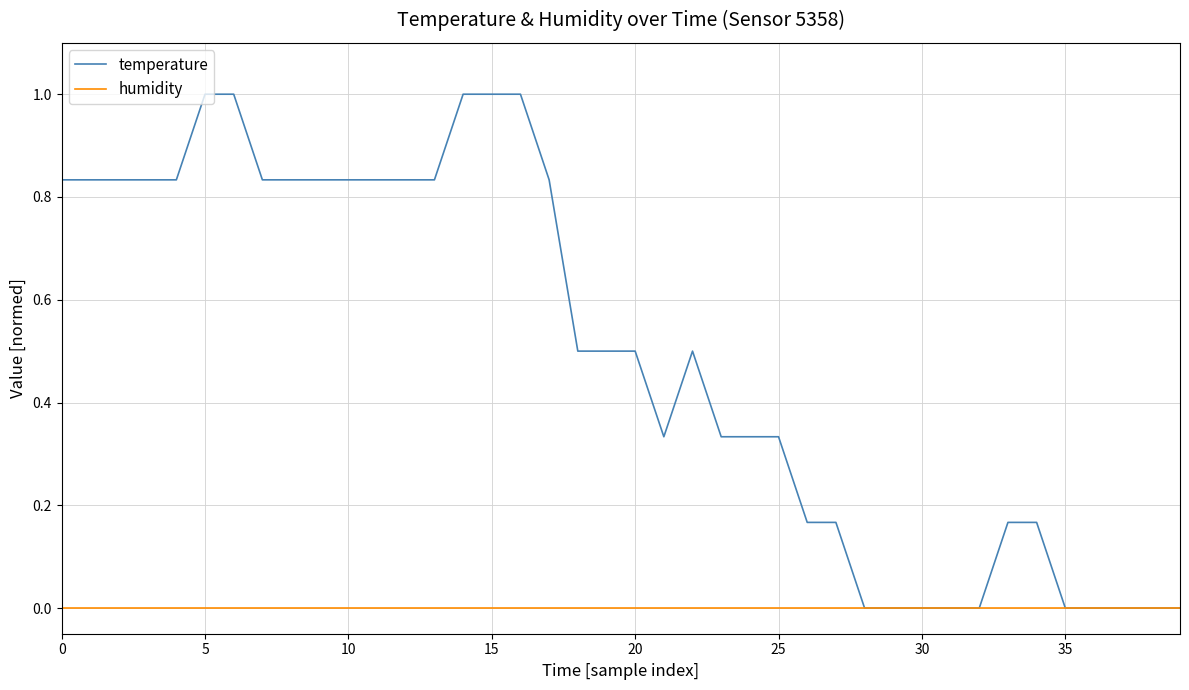

Rank the series by their average value, from lowest to highest.

humidity, temperature